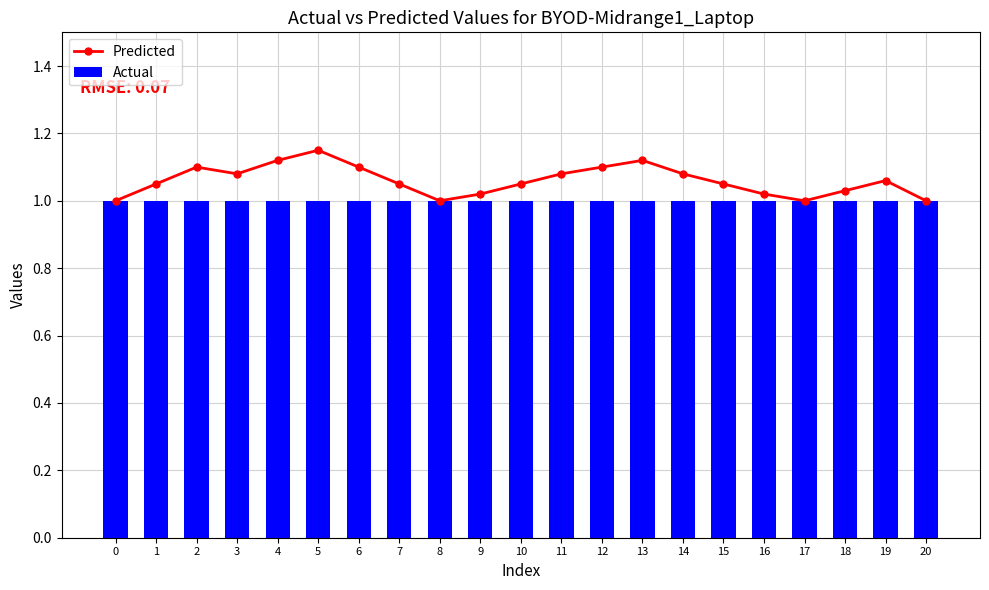

What is the minimum value shown in the chart?

1.0